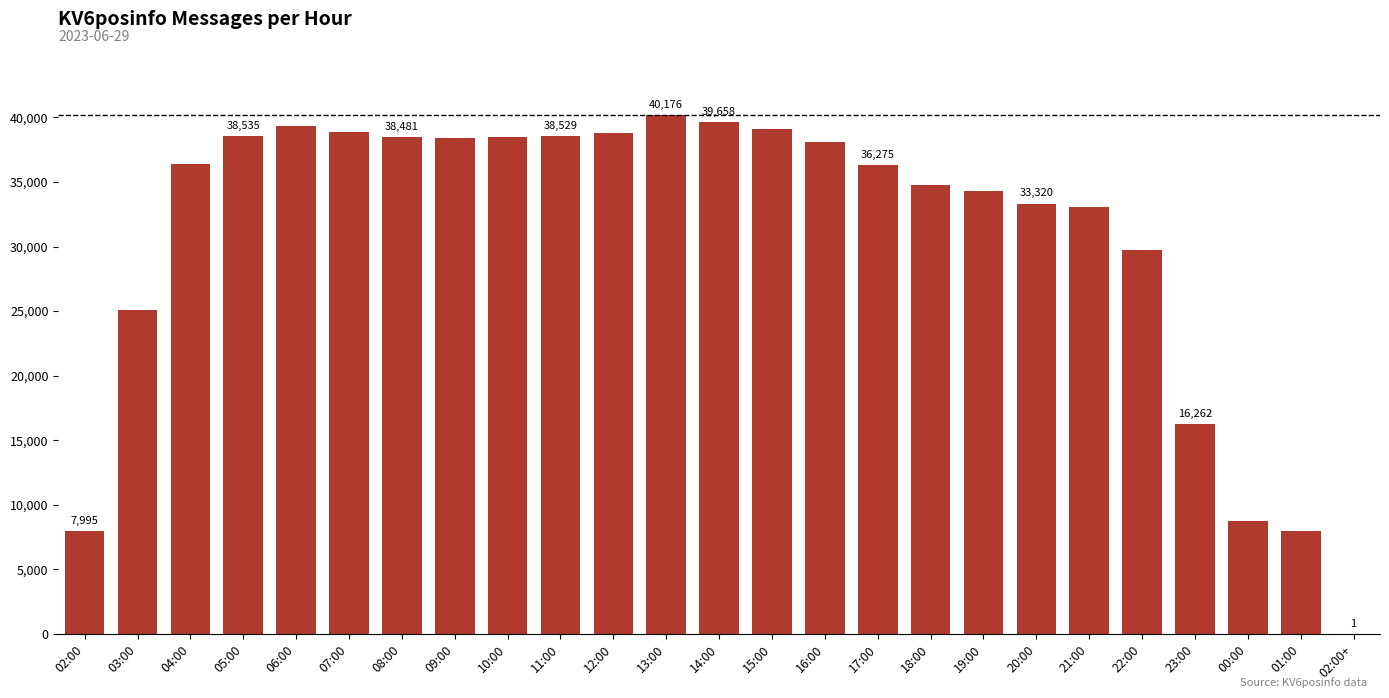

How many distinct data groups are displayed?

1